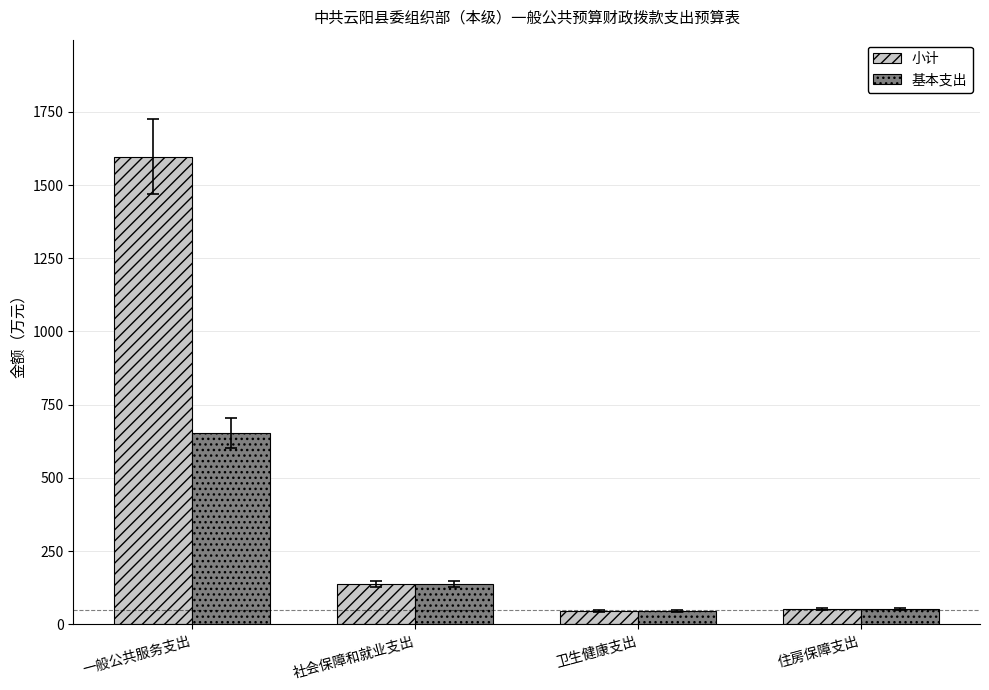

List the series in order of their peak value, lowest first.

基本支出, 小计